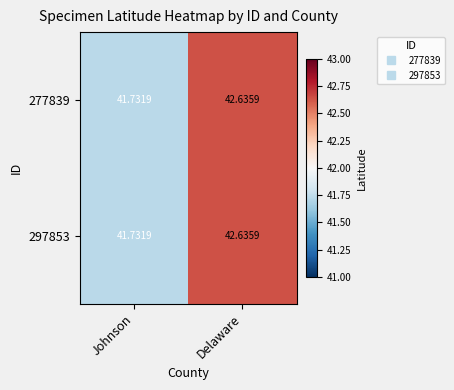

At which label is 297853 closest to 42?

Johnson